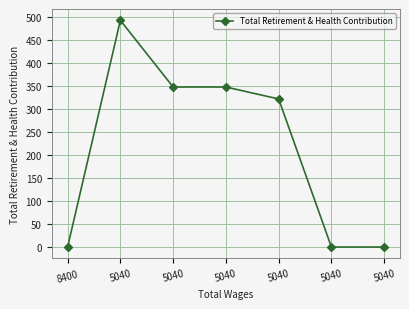

How many lines are shown in the chart?

1